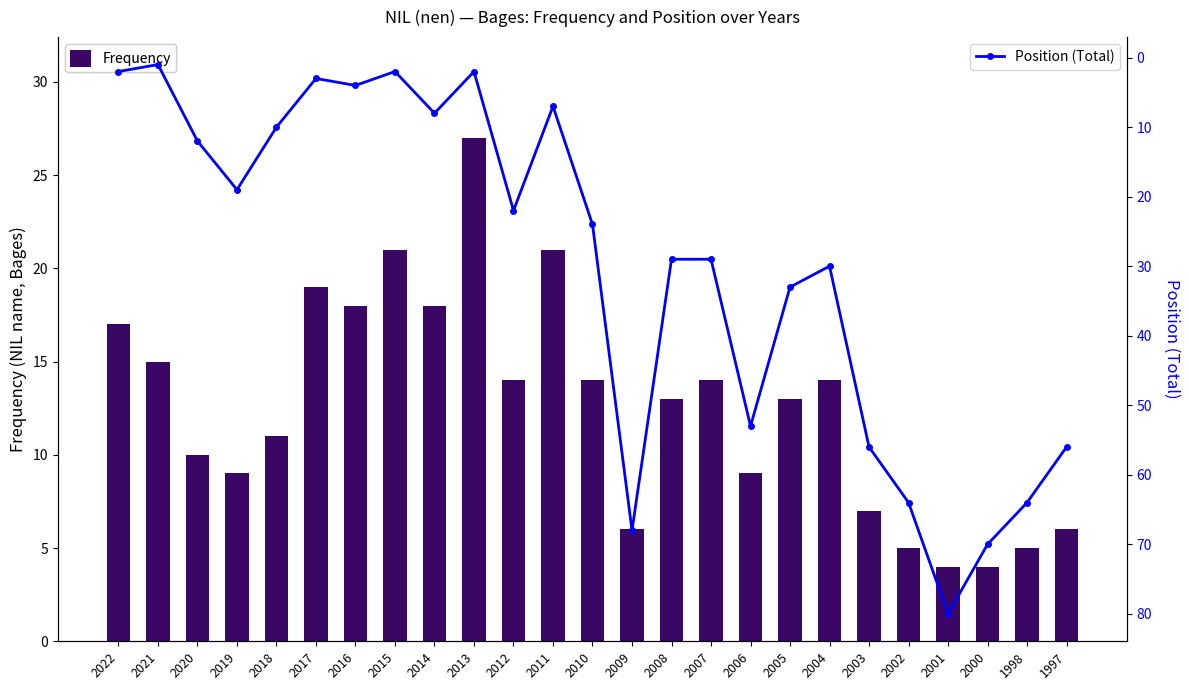

What are all the series names shown in the legend?

Frequency, Position (Total)